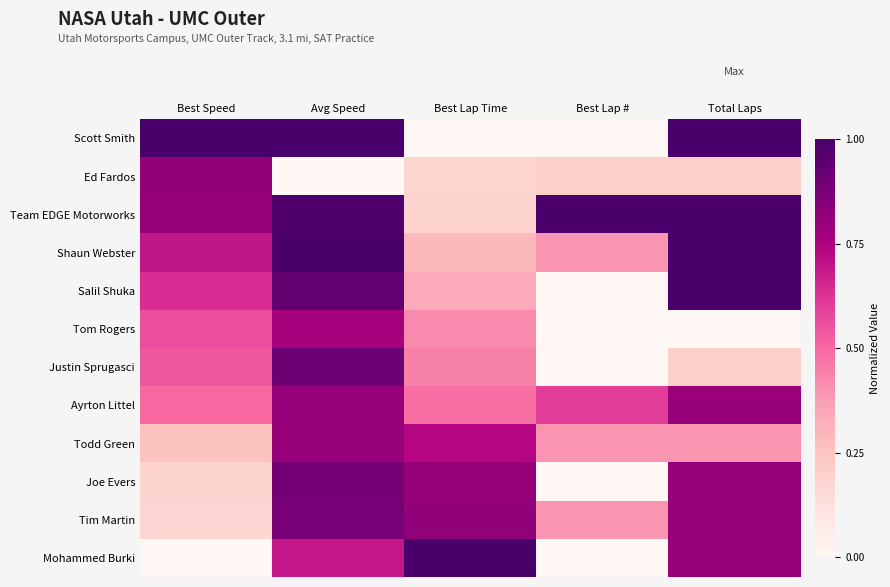

Between Best Lap Time and Best Speed, which is larger?

Best Speed